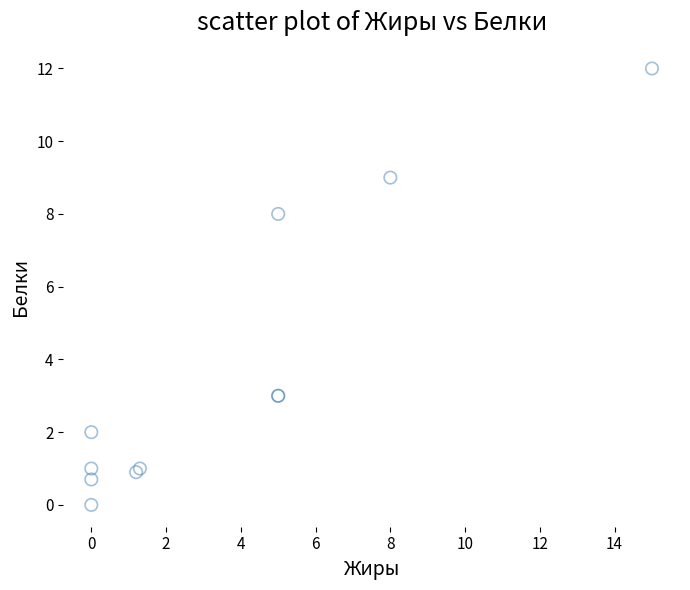

What Y value in the scatter plot is closest to 6?

8.0